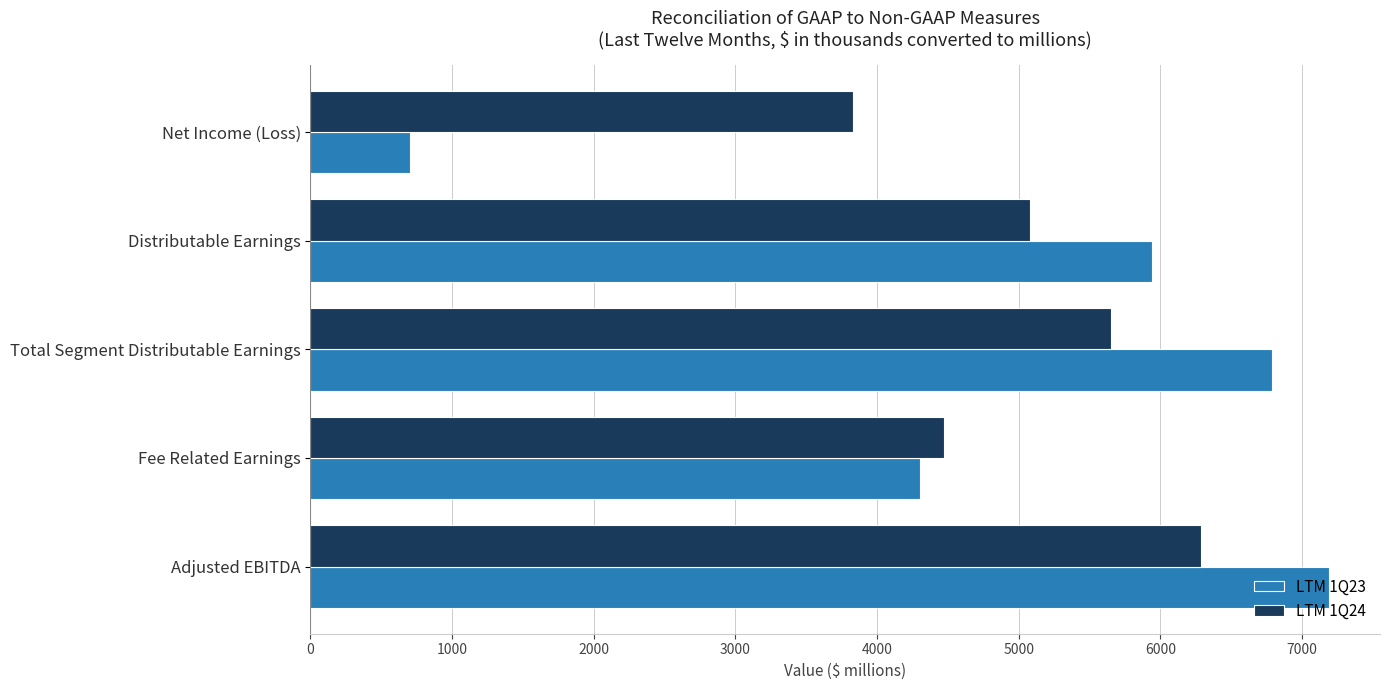

Rank the categories by LTM 1Q23 value from lowest to highest.

Net Income (Loss), Fee Related Earnings, Distributable Earnings, Total Segment Distributable Earnings, Adjusted EBITDA